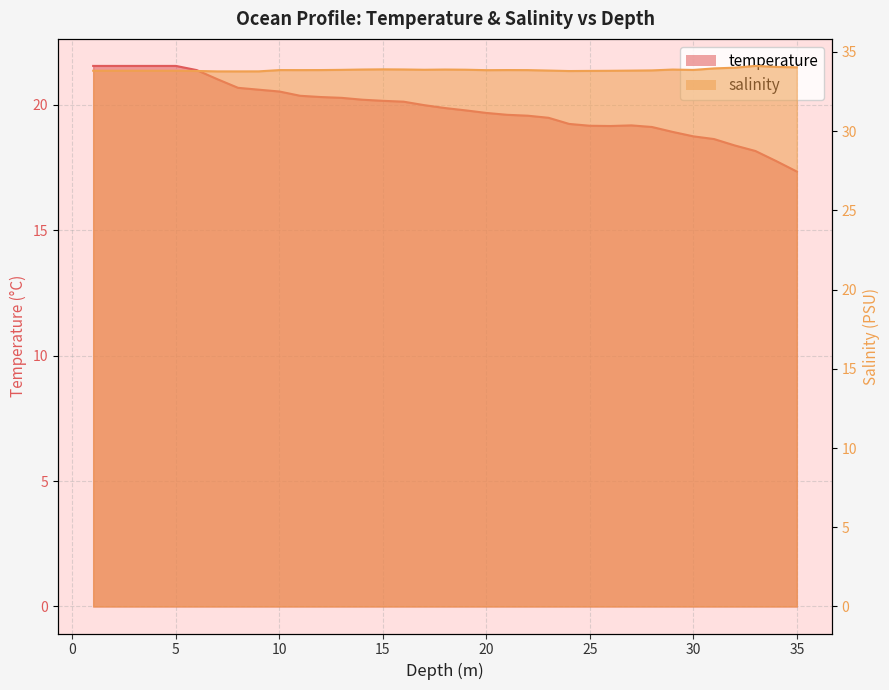

Does the chart display data point markers on the line(s)?

No